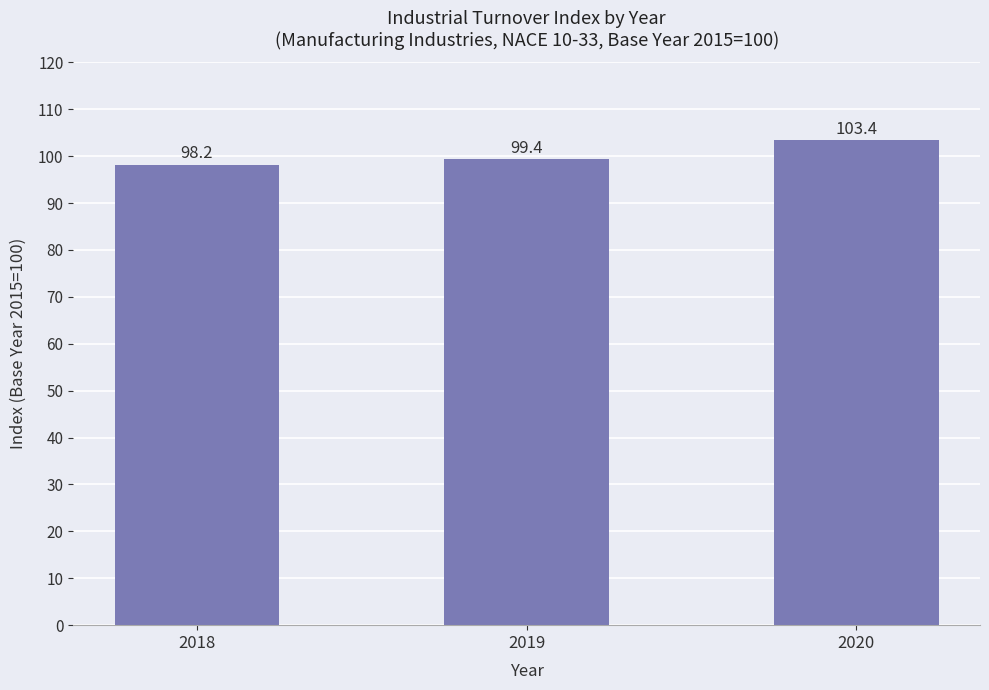

What is the maximum value shown in the chart?

103.4